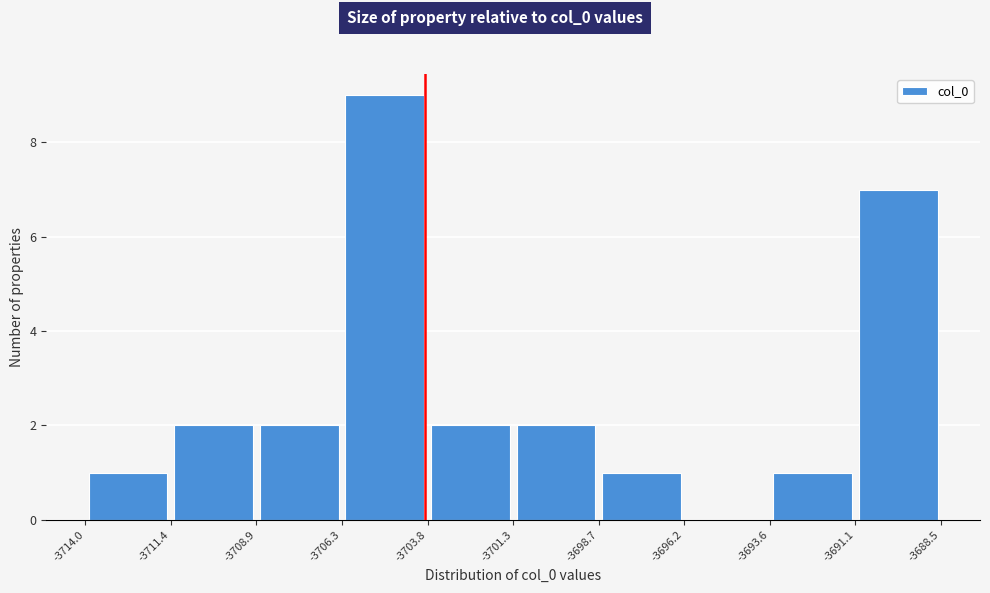

Reading left to right, transcribe this chart: for each bar, give the range it covers on the x-axis and its height. The values are not printed on the chart, so give them approximately, as read against the axis.

-3714.0 to -3711.4: 1
-3711.4 to -3708.9: 2
-3708.9 to -3706.3: 2
-3706.3 to -3703.8: 9
-3703.8 to -3701.3: 2
-3701.3 to -3698.7: 2
-3698.7 to -3696.2: 1
-3696.2 to -3693.6: 0
-3693.6 to -3691.1: 1
-3691.1 to -3688.5: 7